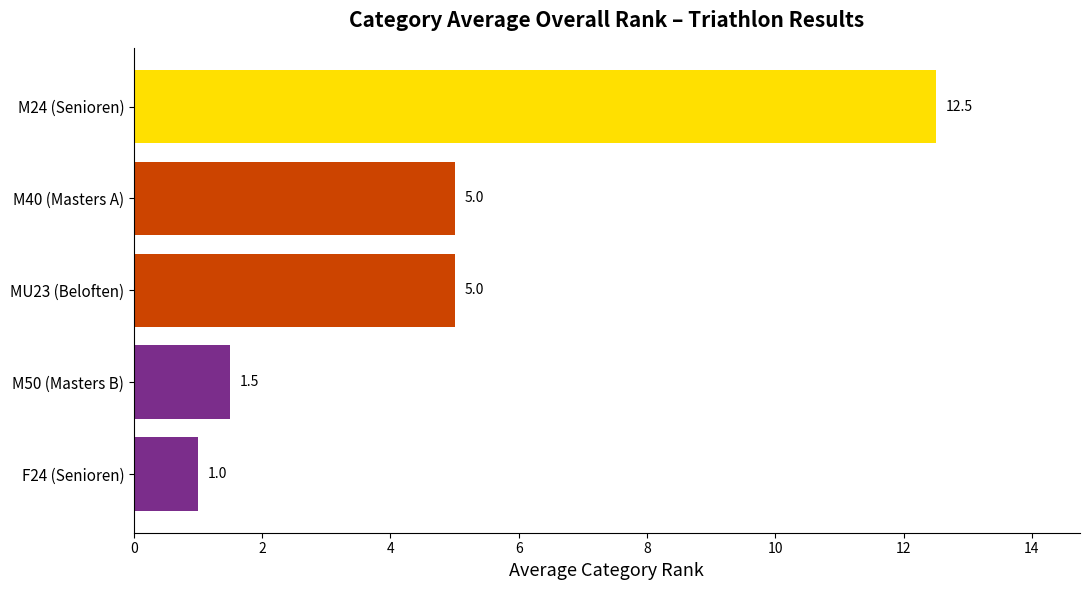

At which category does the chart reach its peak across all series?

M24 (Senioren)